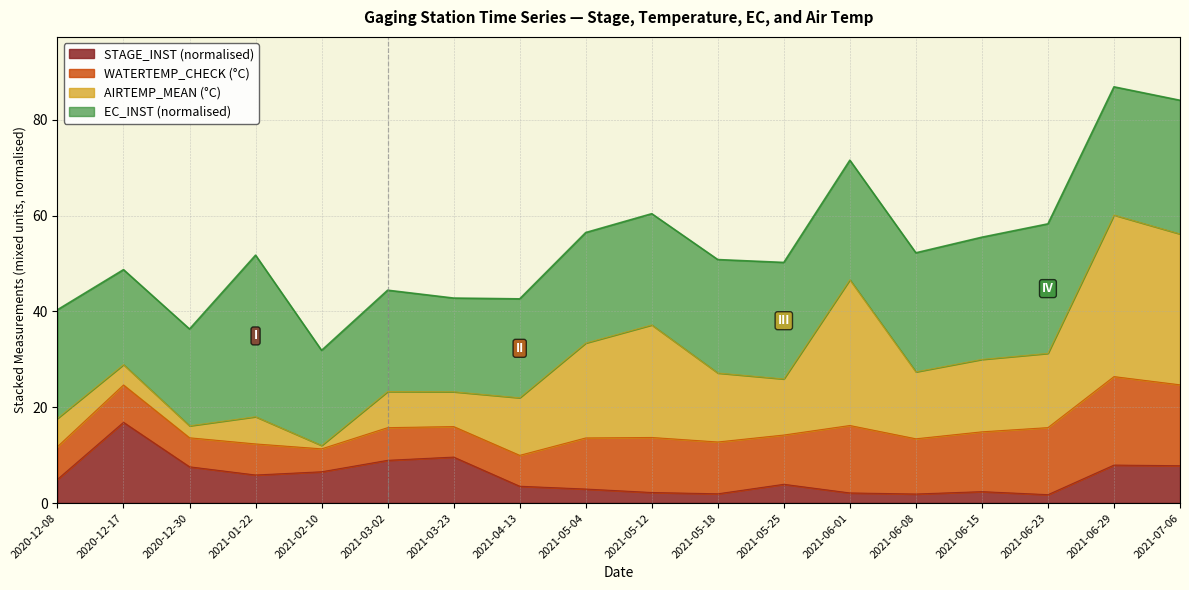

Does the chart have visible grid lines?

Yes